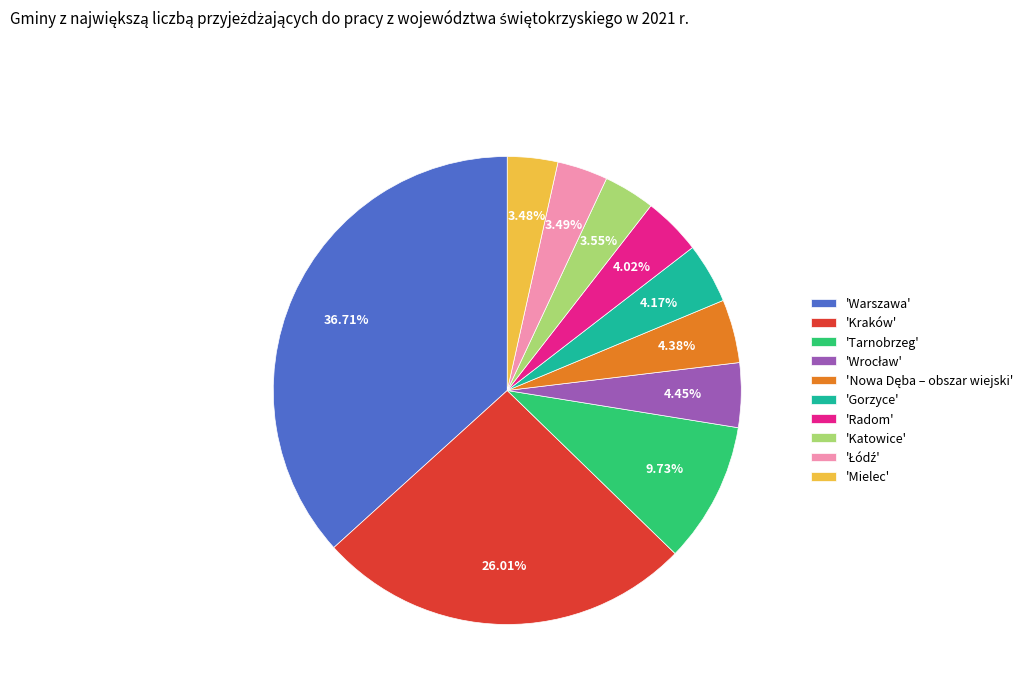

Approximately how many times larger is the value at 'Katowice' compared to 'Tarnobrzeg'?

0.4